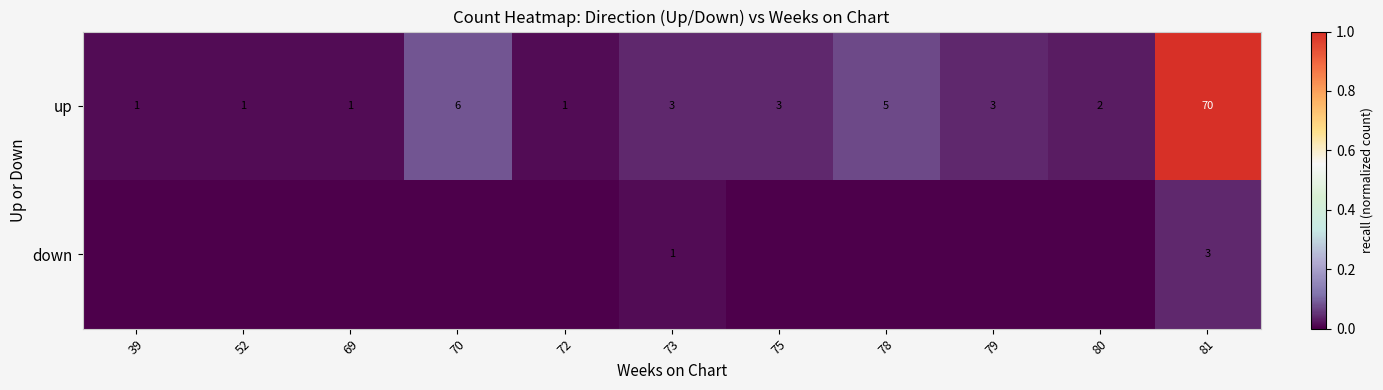

At which label does up reach its peak?

81